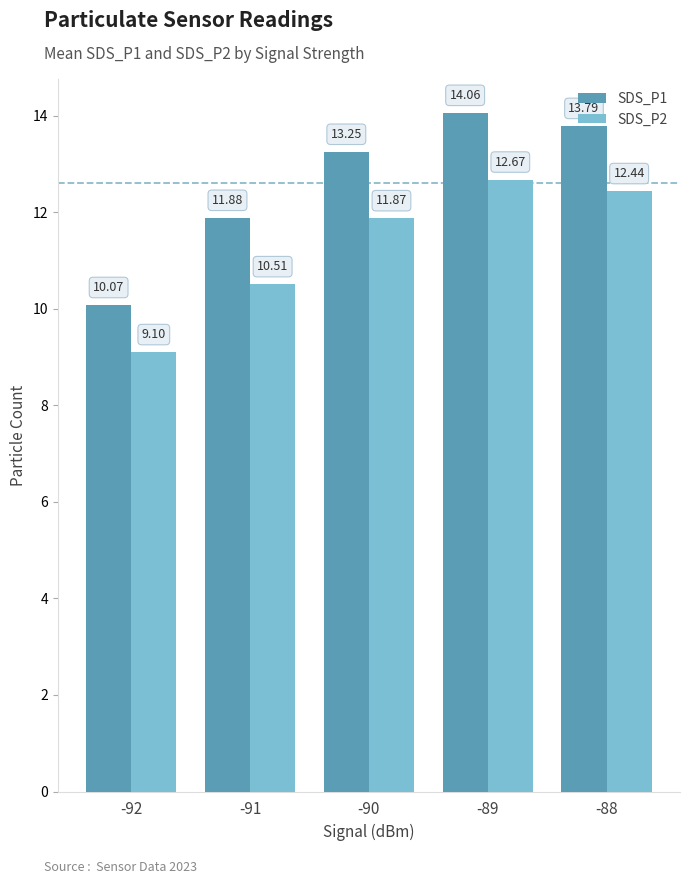

Is it true that SDS_P1 equals 23.3 at -88?

False